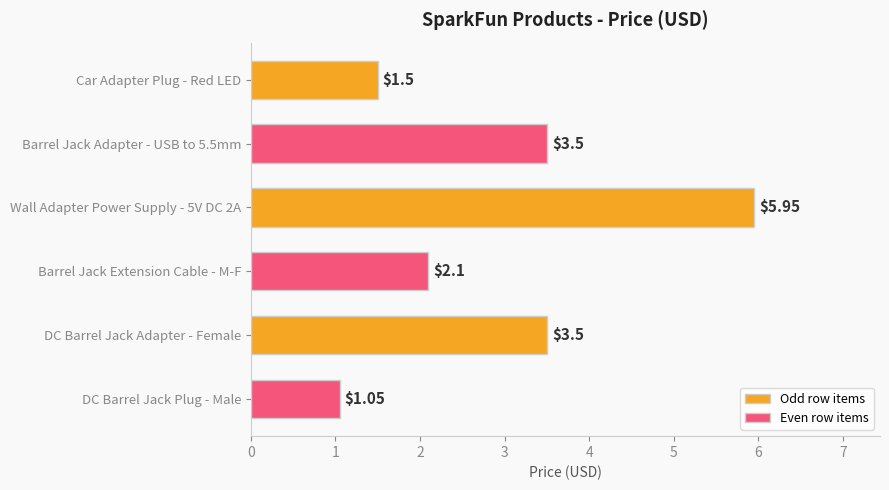

What is the ratio of the value at Car Adapter Plug - Red LED to the value at DC Barrel Jack Adapter - Female?

0.4